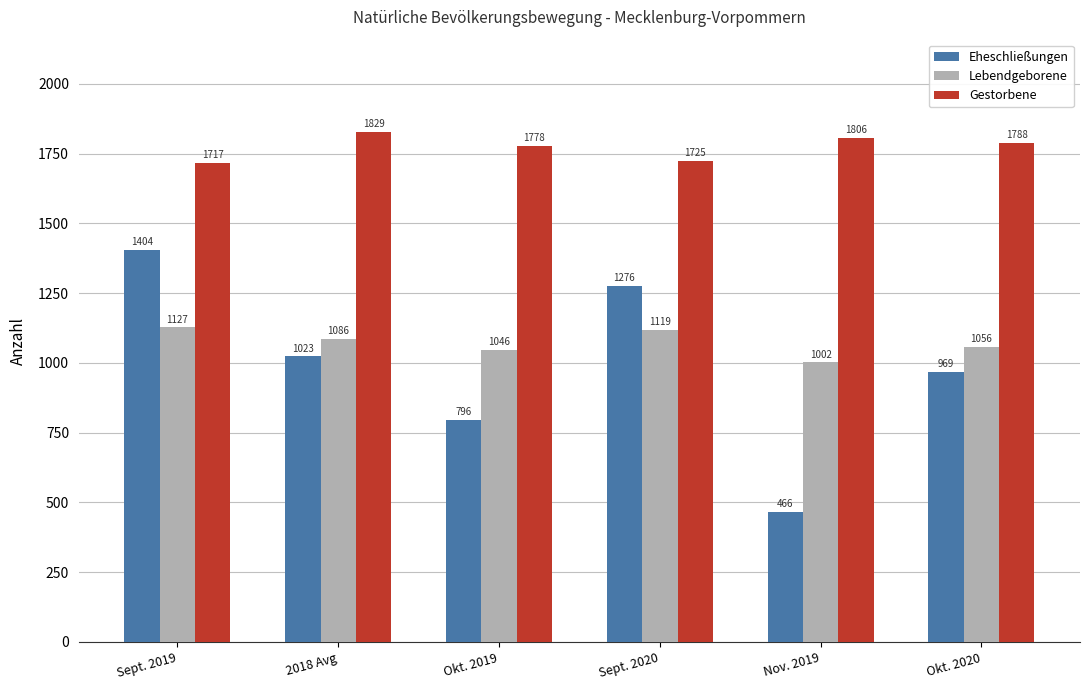

At which category does the chart reach its peak across all series?

2018 Avg